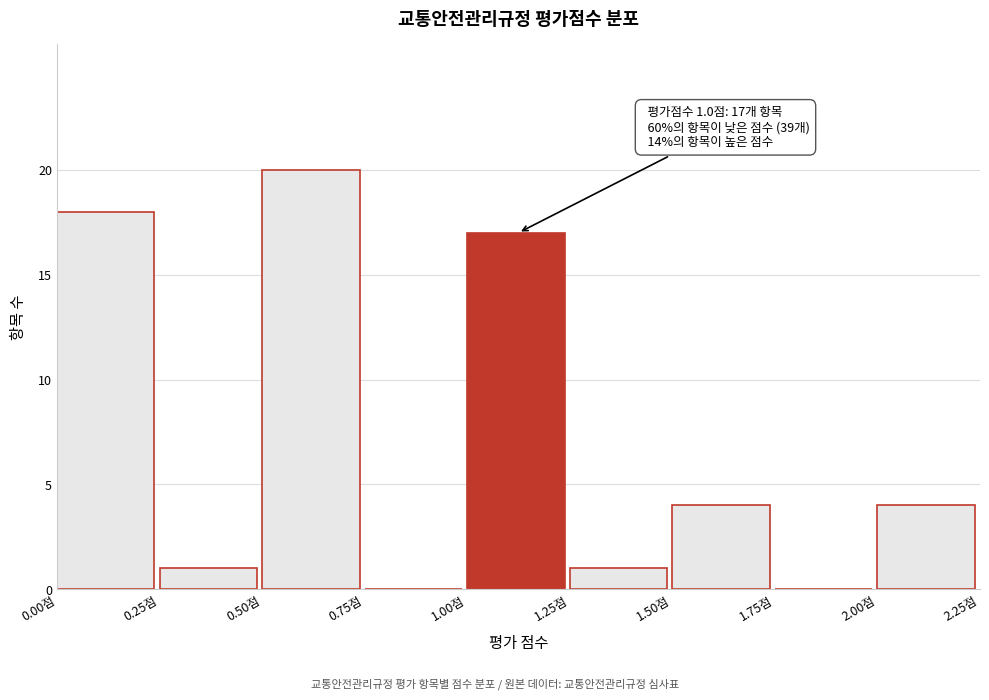

Over which range of the x-axis is the bar tallest?

0.50 to 0.75